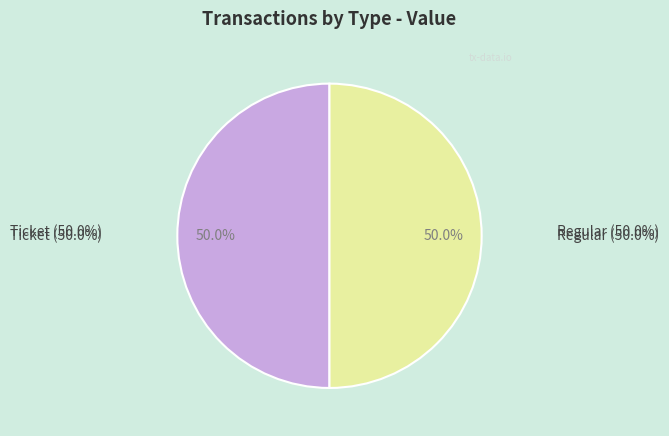

How many segments does this pie chart have?

2